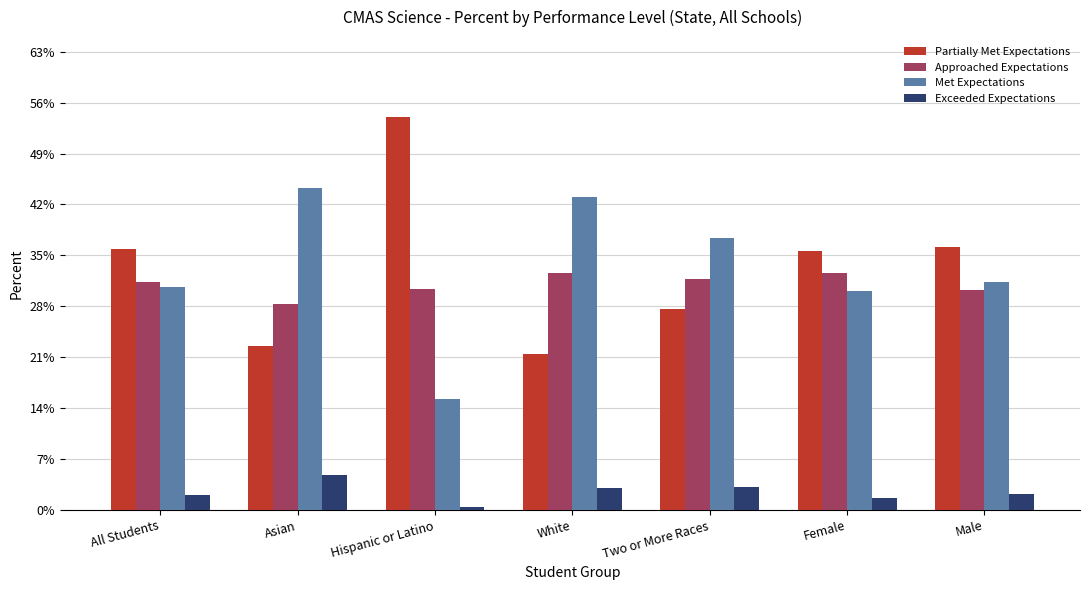

Are the bars grouped side by side (vs. stacked)?

Yes